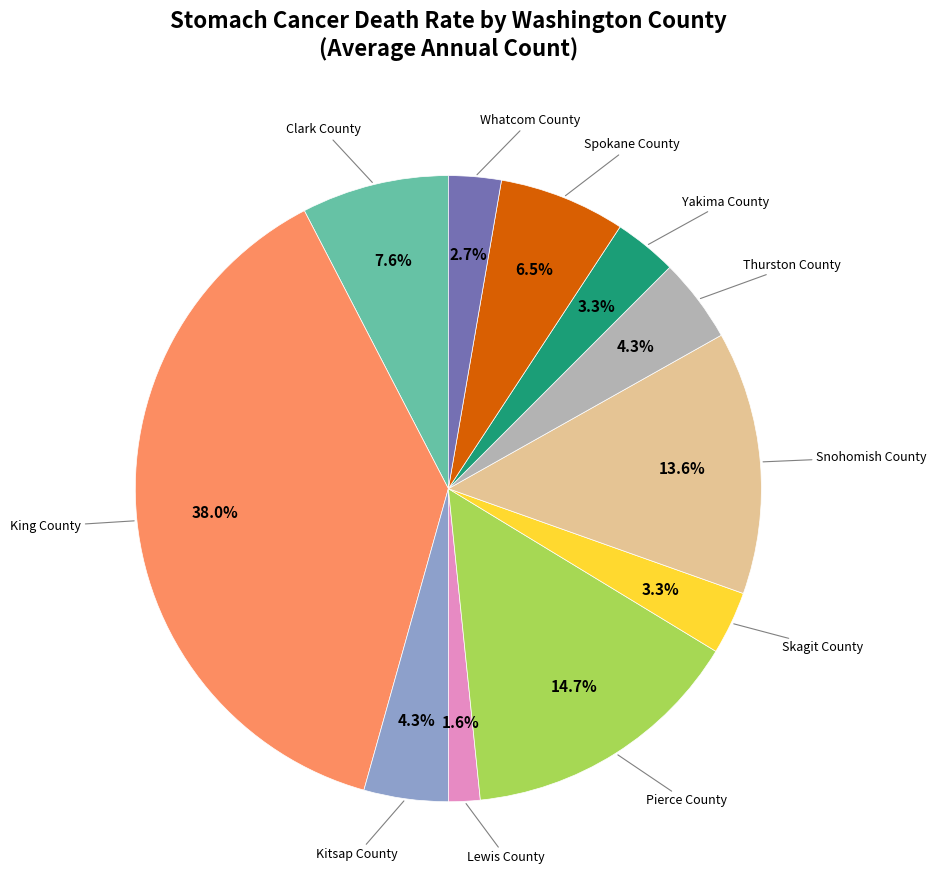

Is there a majority slice in this chart?

No